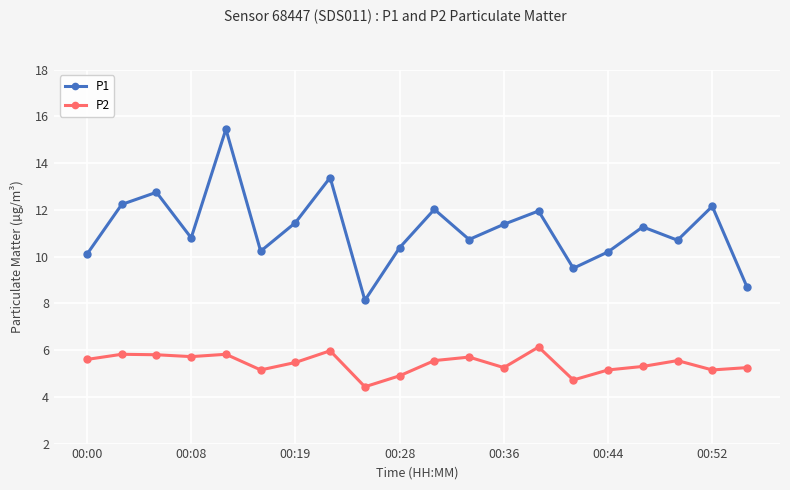

True or false: P2 has more than 0 interior local peaks.

True